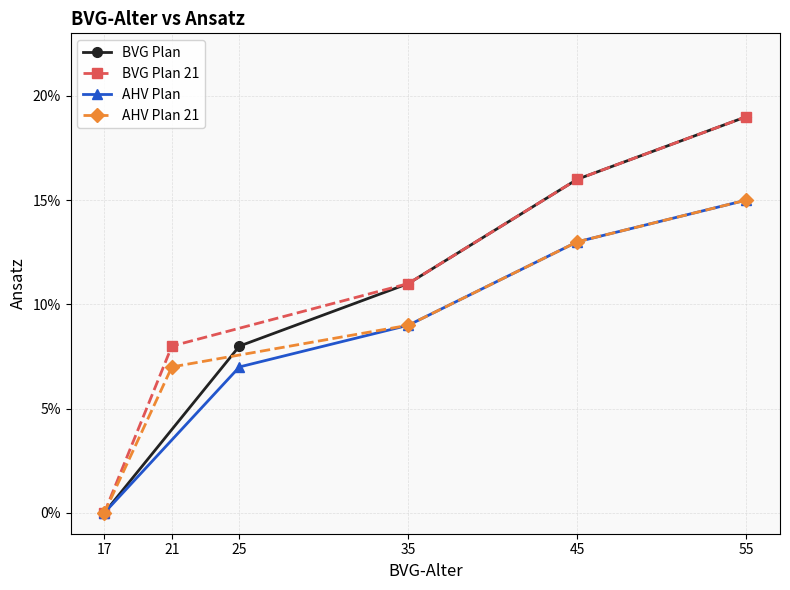

Which series has the widest spread of values?

BVG Plan